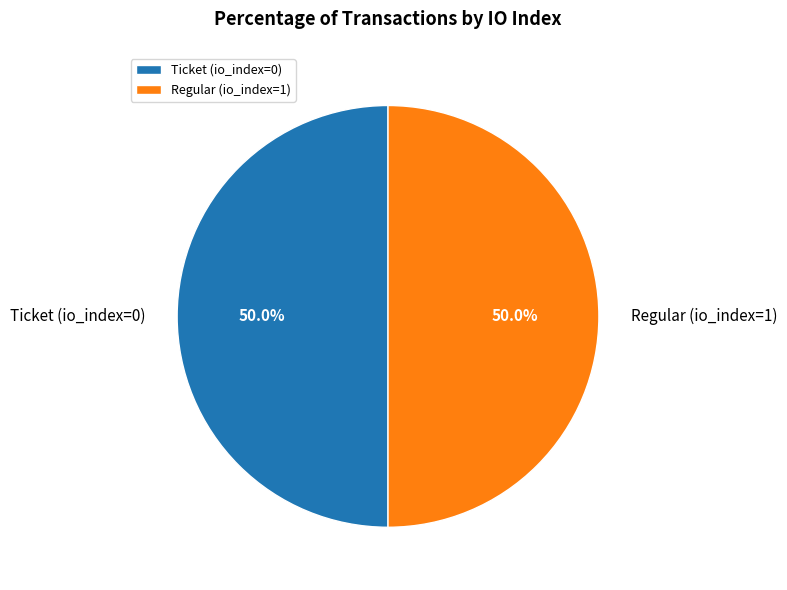

Is the sum of Ticket (io_index=0) and Regular (io_index=1) greater than half?

Yes